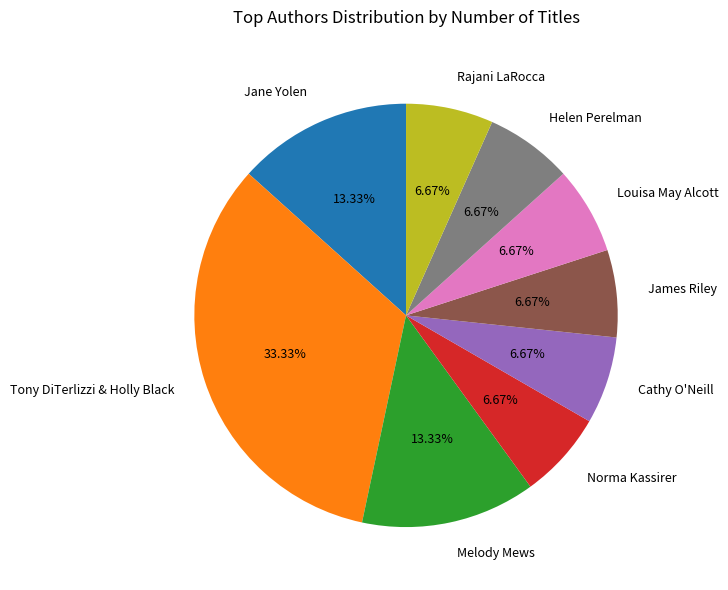

Approximately how many times larger is the value at James Riley compared to Louisa May Alcott?

1.0